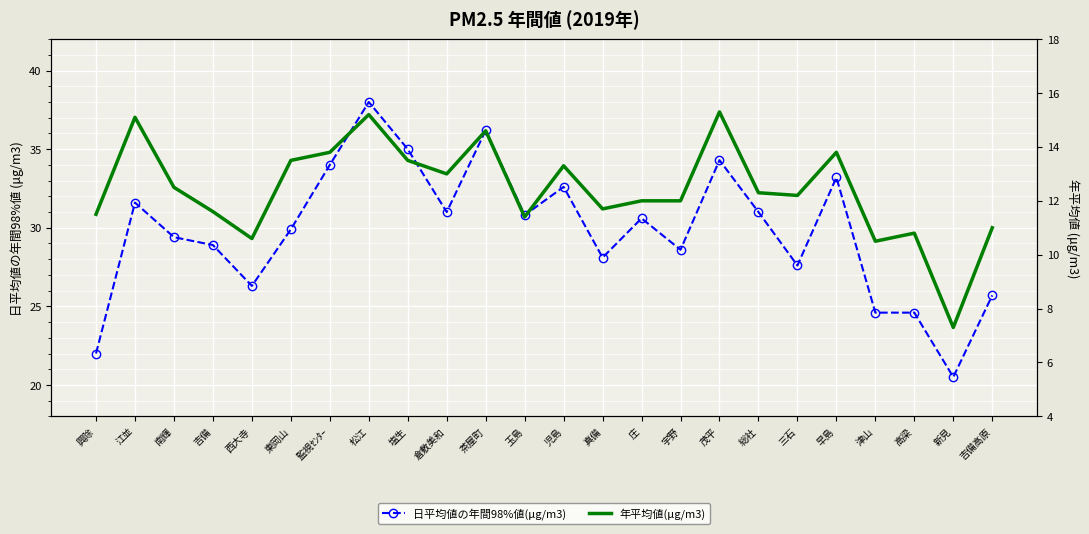

How many data points does each series have?

24